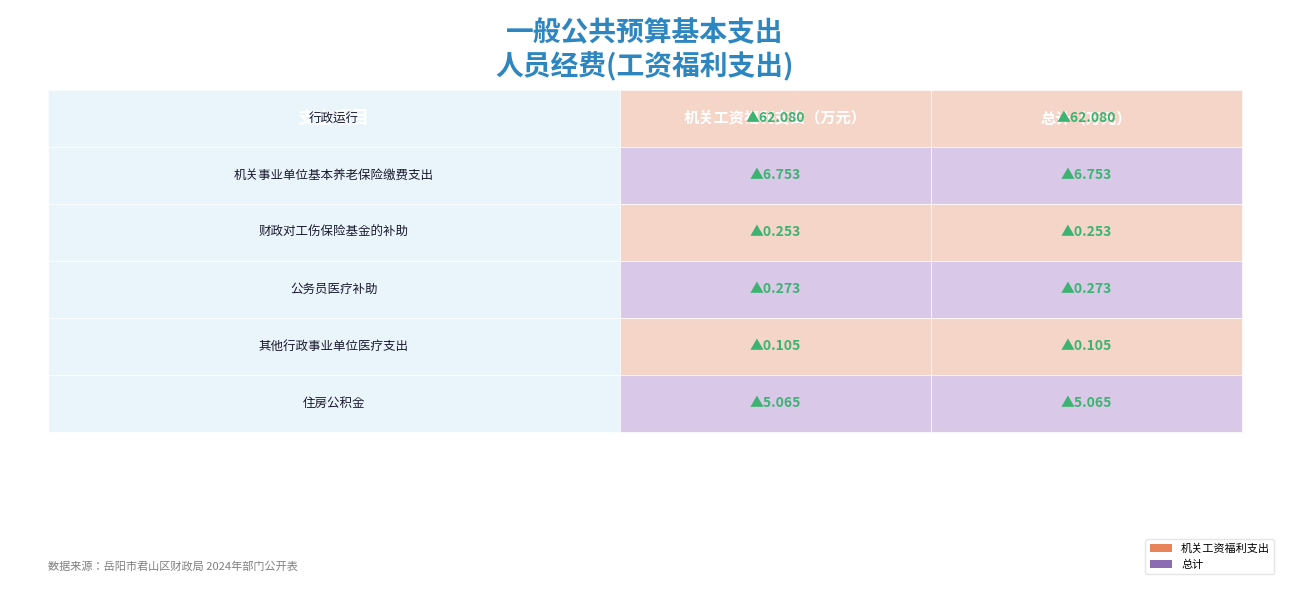

Rank the categories by 总计 value from lowest to highest.

其他行政事业单位医疗支出, 财政对工伤保险基金的补助, 公务员医疗补助, 住房公积金, 机关事业单位基本养老保险缴费支出, 行政运行